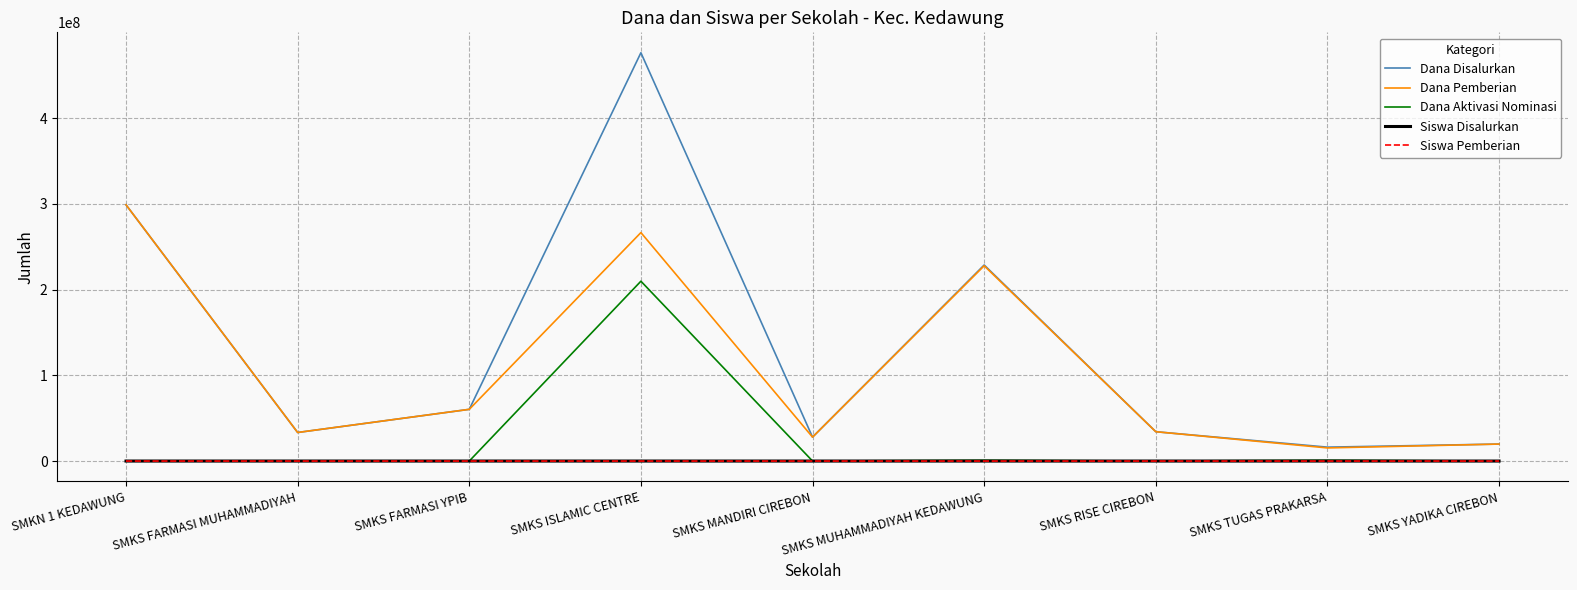

At which label is Dana Pemberian closest to 157050000?

SMKS MUHAMMADIYAH KEDAWUNG